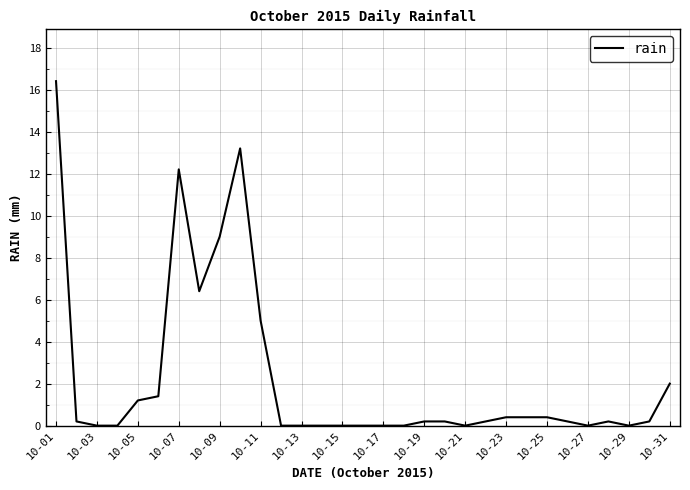

What is the greatest value displayed?

16.4